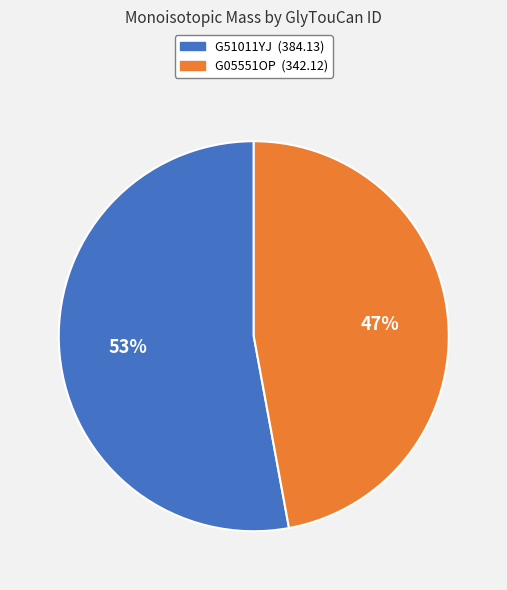

To the nearest percent, what is the combined percentage of G51011YJ and G05551OP?

100%